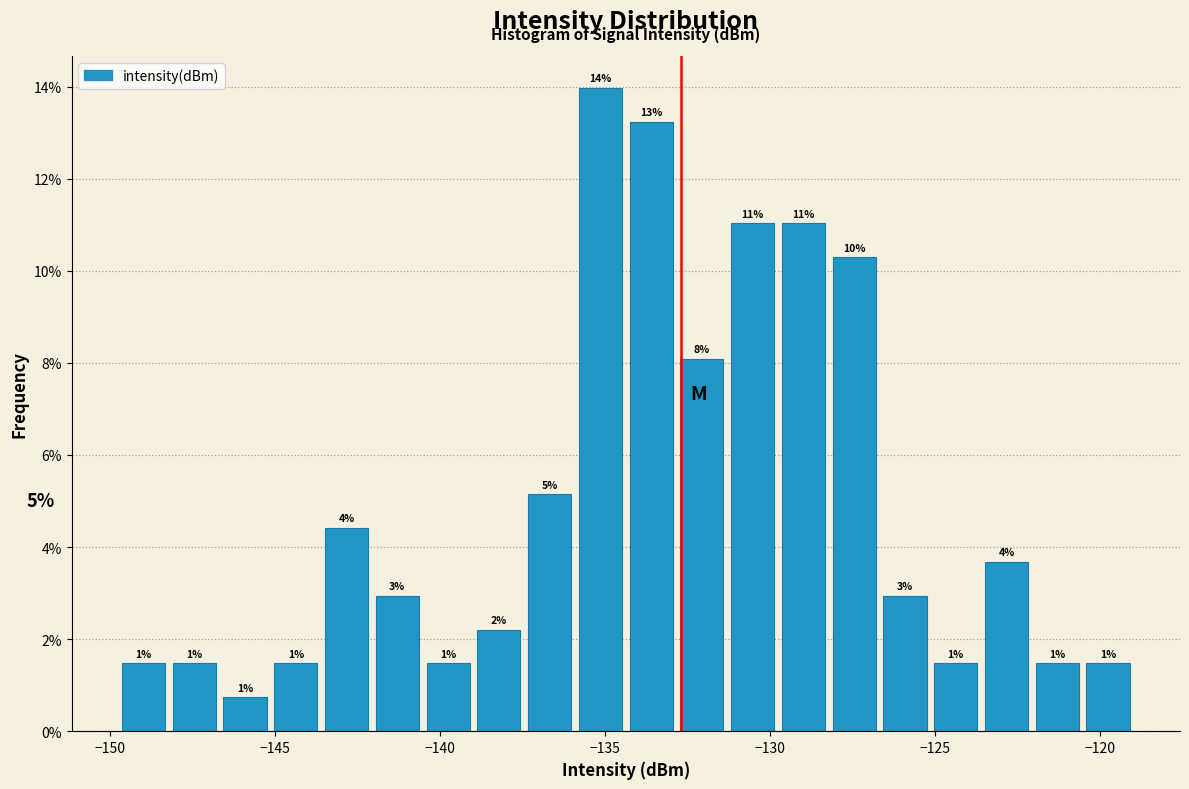

Read against the x-axis, roughly where is the centre of the tallest bar?

-135.0